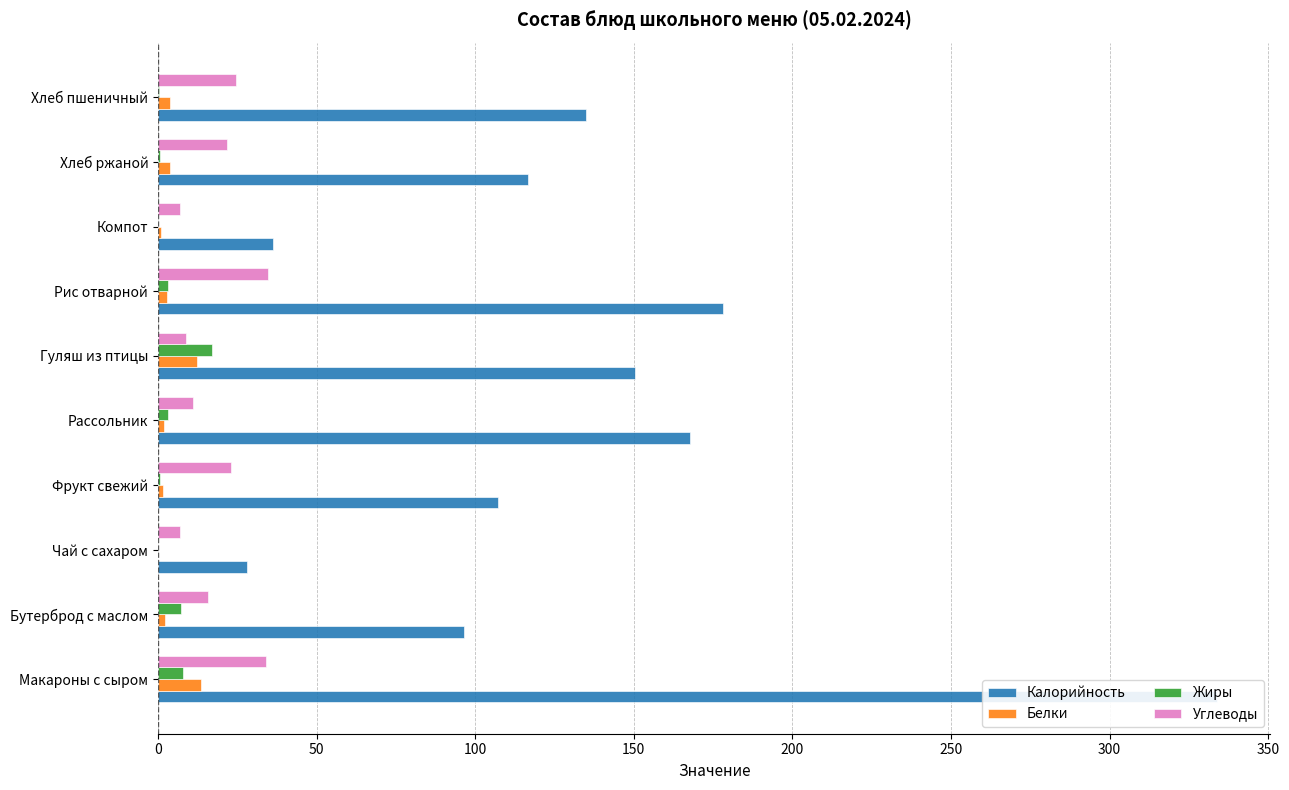

What is the maximum value for Калорийность?

334.0